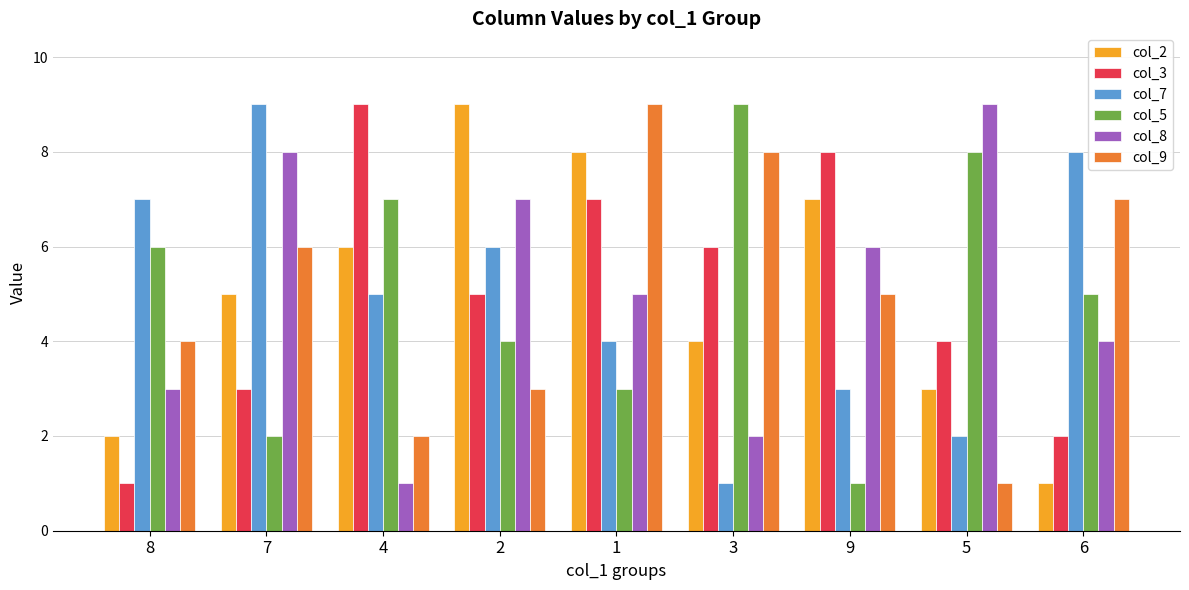

What is the average value of the col_9 series?

5